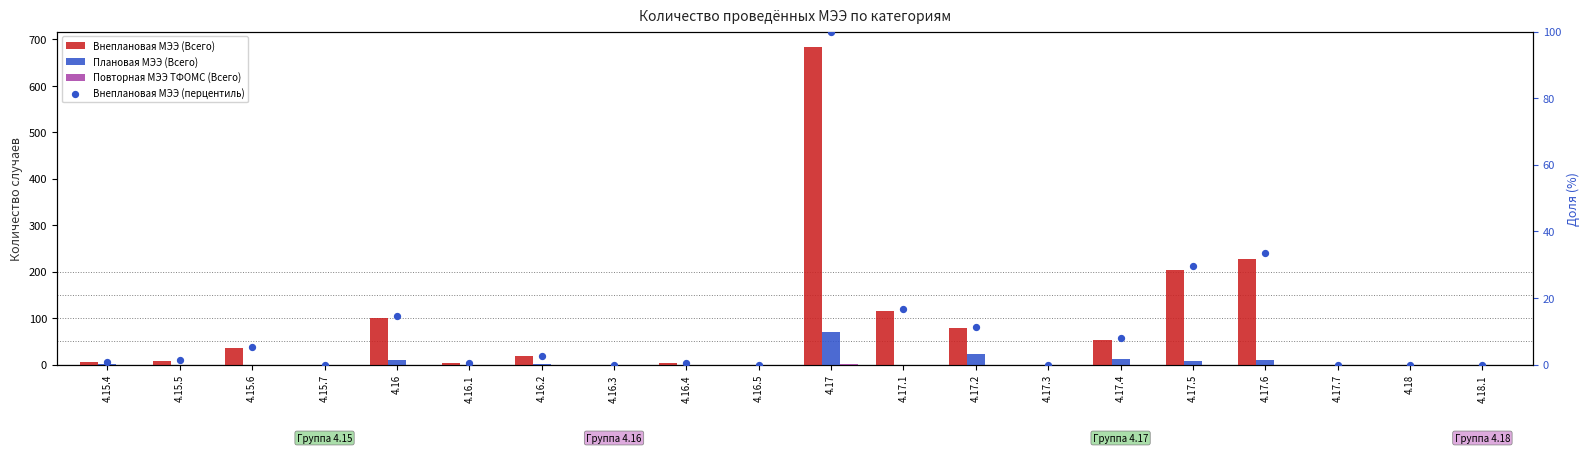

Which series reaches the minimum Y coordinate?

Внеплановая МЭЭ (Всего)